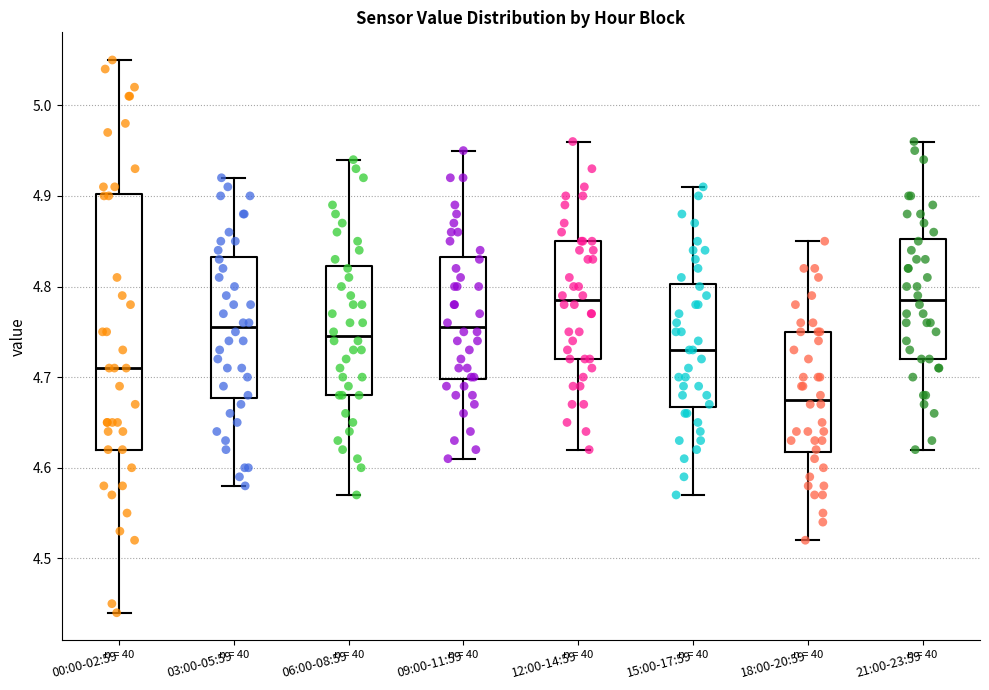

Reading left to right, transcribe this box plot: for each box, give where its median line is, the range the box spans, and where its two whiskers end, as read against the y-axis. The values are not printed on the chart, so give them approximately, as read against the axis.

00:00-02:59: median 4.71, box 4.62 to 4.90, whiskers 4.44 to 5.05
03:00-05:59: median 4.76, box 4.68 to 4.83, whiskers 4.58 to 4.92
06:00-08:59: median 4.75, box 4.68 to 4.82, whiskers 4.57 to 4.94
09:00-11:59: median 4.76, box 4.70 to 4.83, whiskers 4.61 to 4.95
12:00-14:59: median 4.79, box 4.72 to 4.85, whiskers 4.62 to 4.96
15:00-17:59: median 4.73, box 4.67 to 4.80, whiskers 4.57 to 4.91
18:00-20:59: median 4.68, box 4.62 to 4.75, whiskers 4.52 to 4.85
21:00-23:59: median 4.79, box 4.72 to 4.85, whiskers 4.62 to 4.96